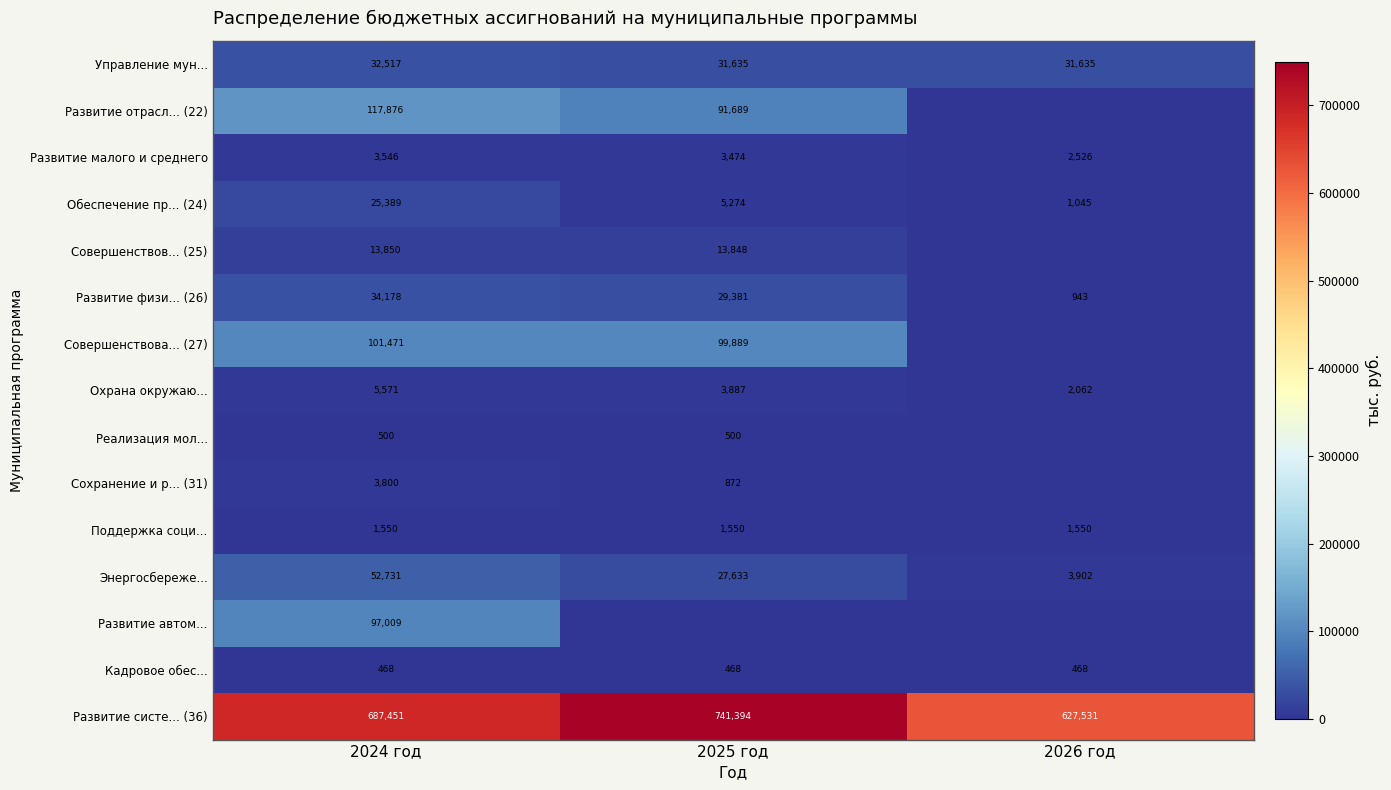

What is the sum of all Охрана окружаю... values?

11520